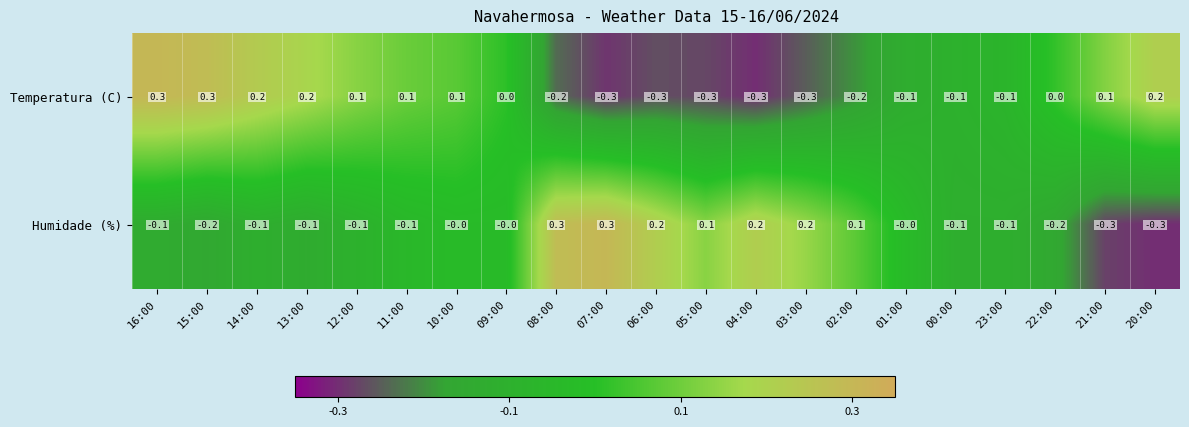

What is the sum of all Humidade (%) values?

-0.3